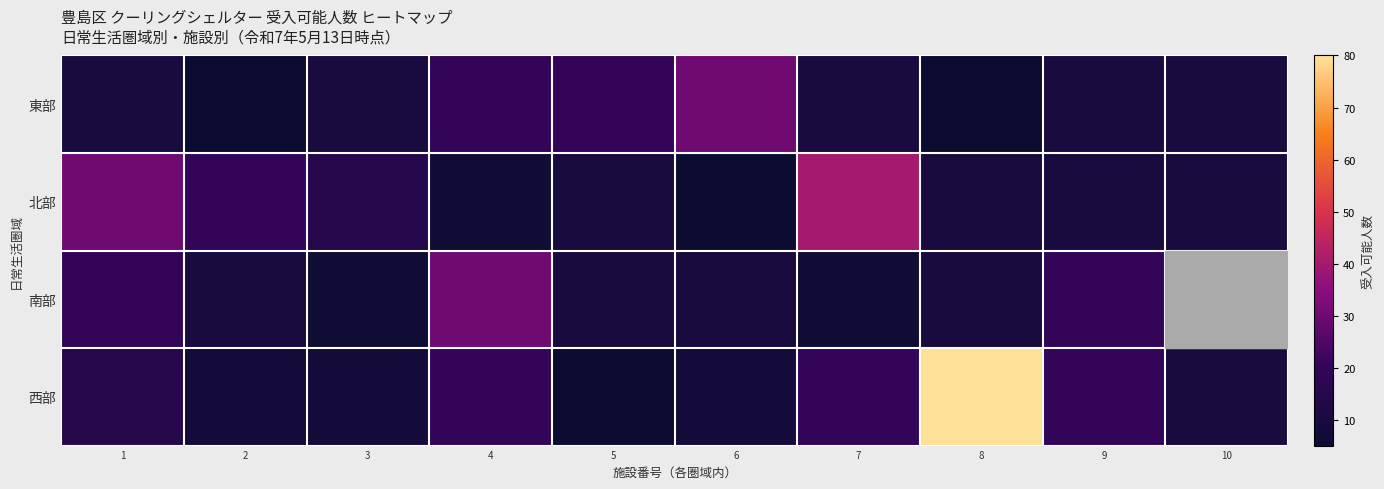

What is the sum of the 北部 values at 3 and 2?

35.0